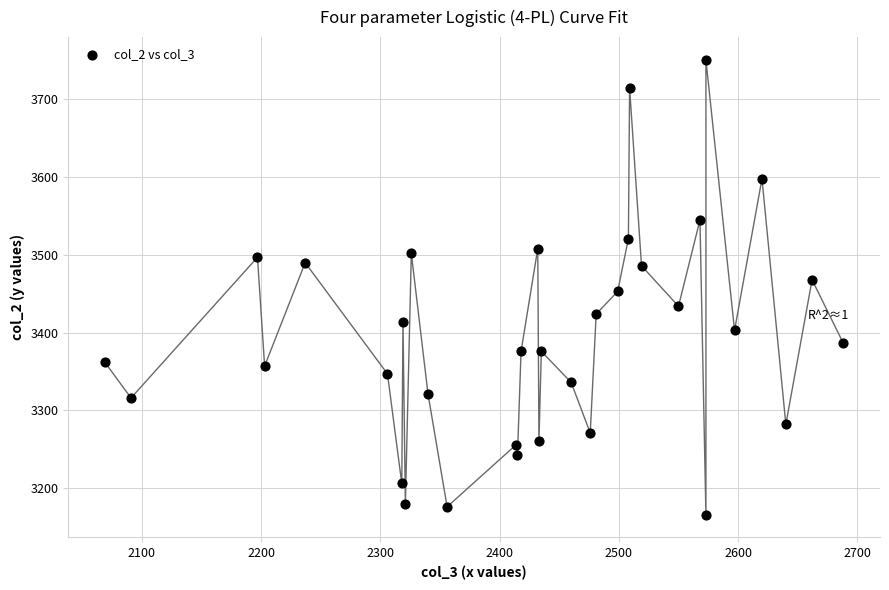

What is the range of Y values (max minus min)?

585